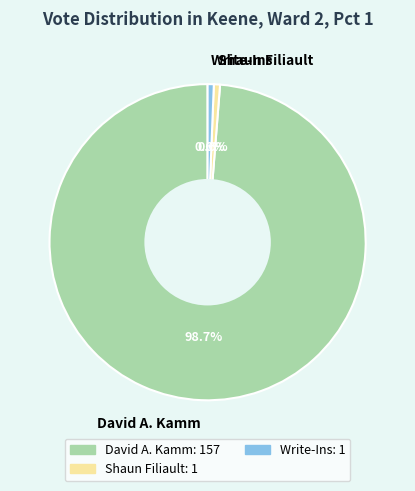

Which has a higher value, David A. Kamm or Write-Ins?

David A. Kamm